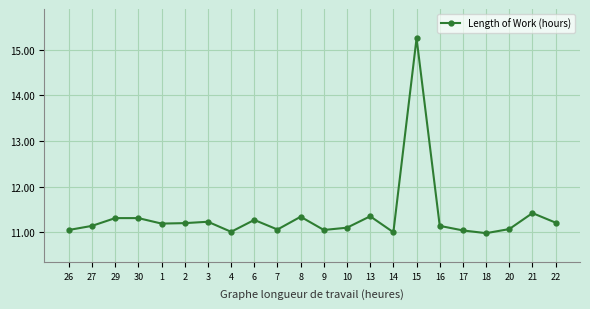

What is the value of the 18th point from the left?

11.0